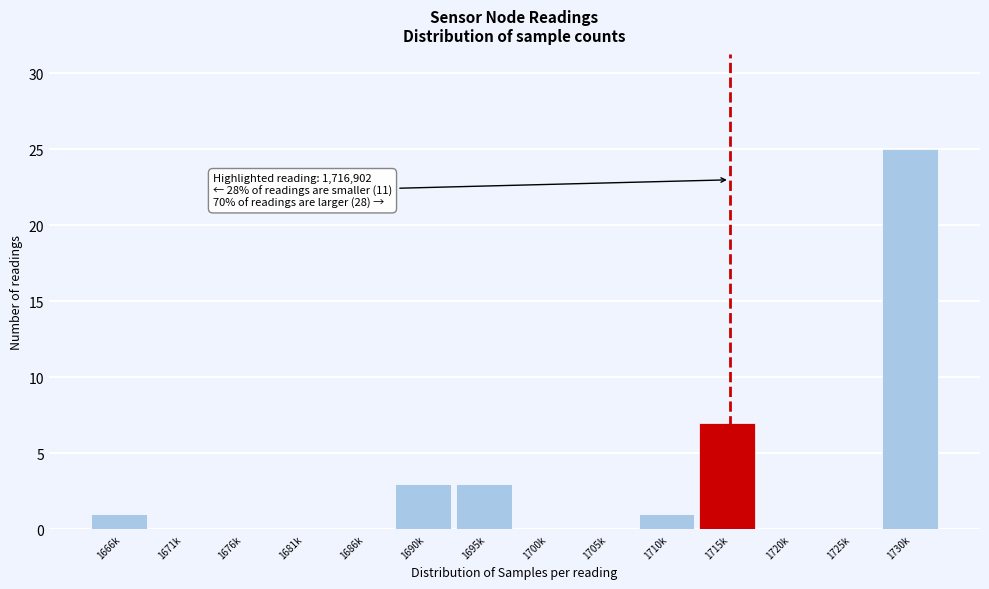

Reading left to right, extract all data points from this chart.

1666k=1	1671k=0	1676k=0	1681k=0	1686k=0	1690k=3	1695k=3	1700k=0	1705k=0	1710k=1	1715k=7	1720k=0	1725k=0	1730k=25